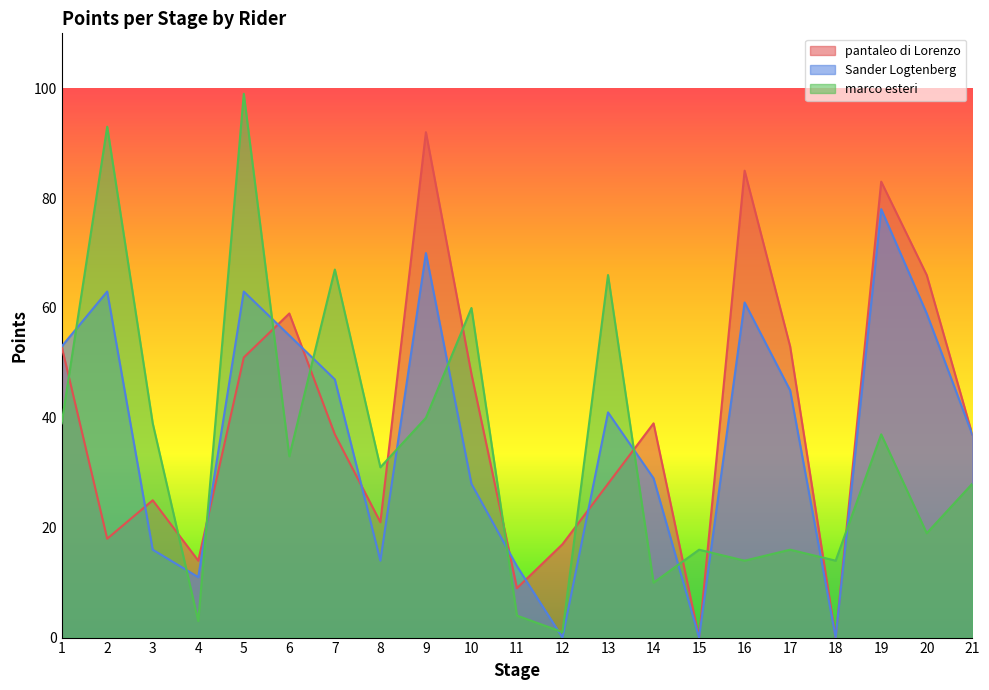

Where is the first local maximum for marco esteri?

2